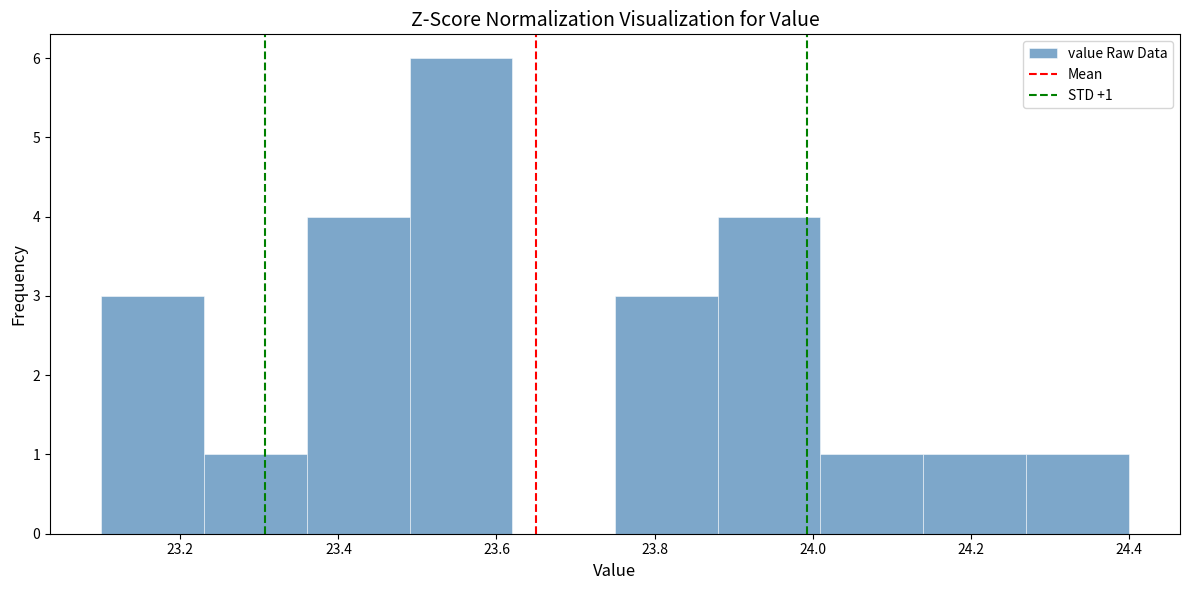

Which range on the x-axis has the tallest bar?

23.49 to 23.62